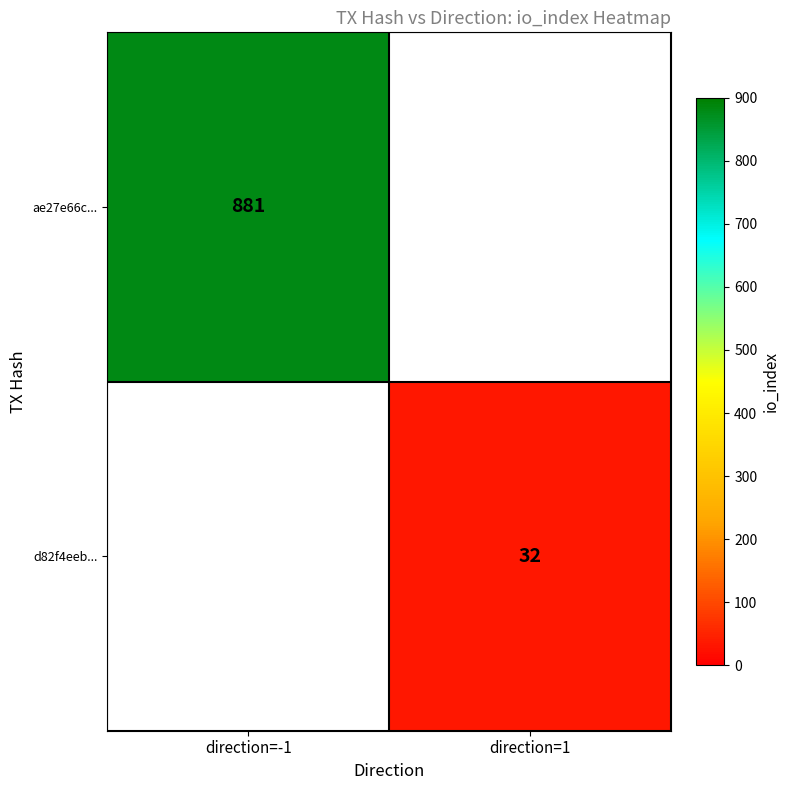

Which series has the largest range (max minus min)?

ae27e66c...